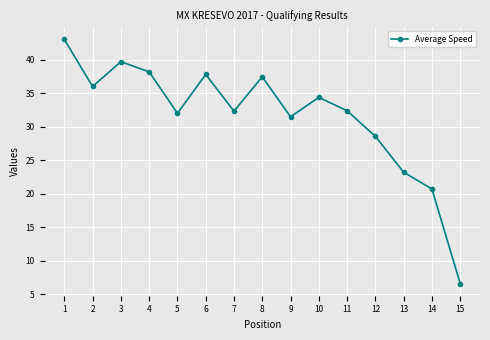

Which label corresponds to the largest value in the chart?

1